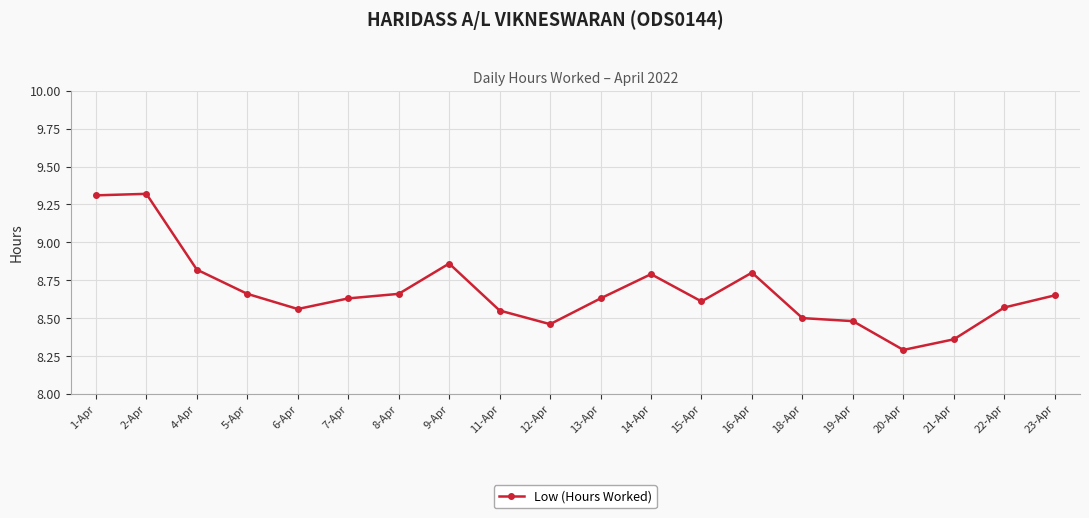

What is the value of the 14th point from the left?

8.8